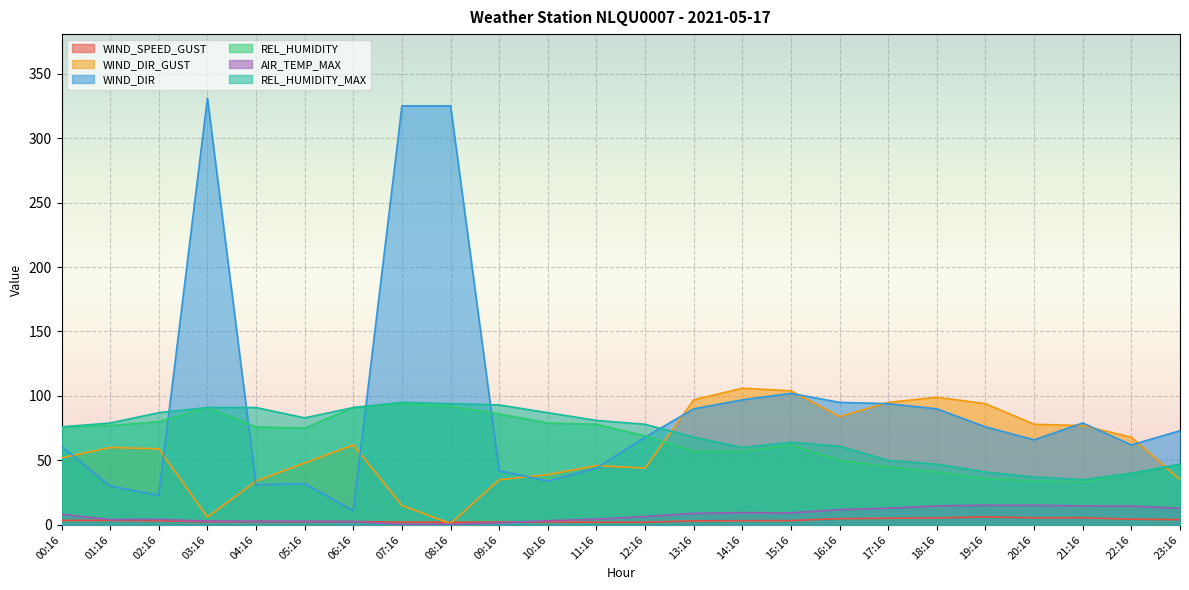

True or false: AIR_TEMP_MAX and WIND_DIR cross at least once.

False